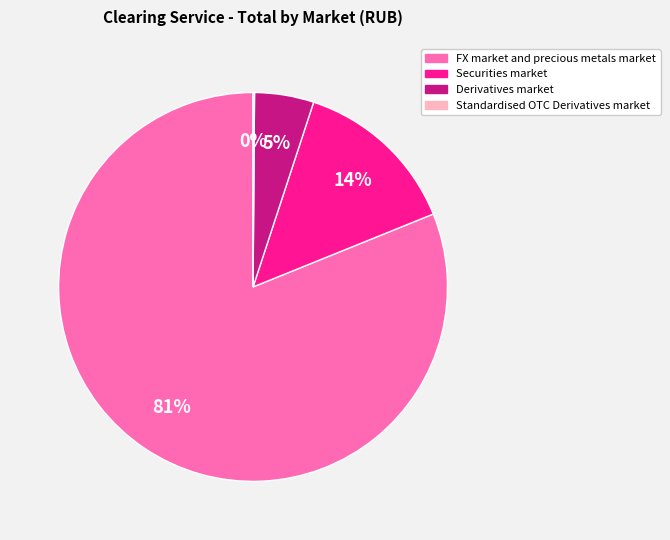

Does FX market and precious metals market account for over 50% of the chart?

Yes